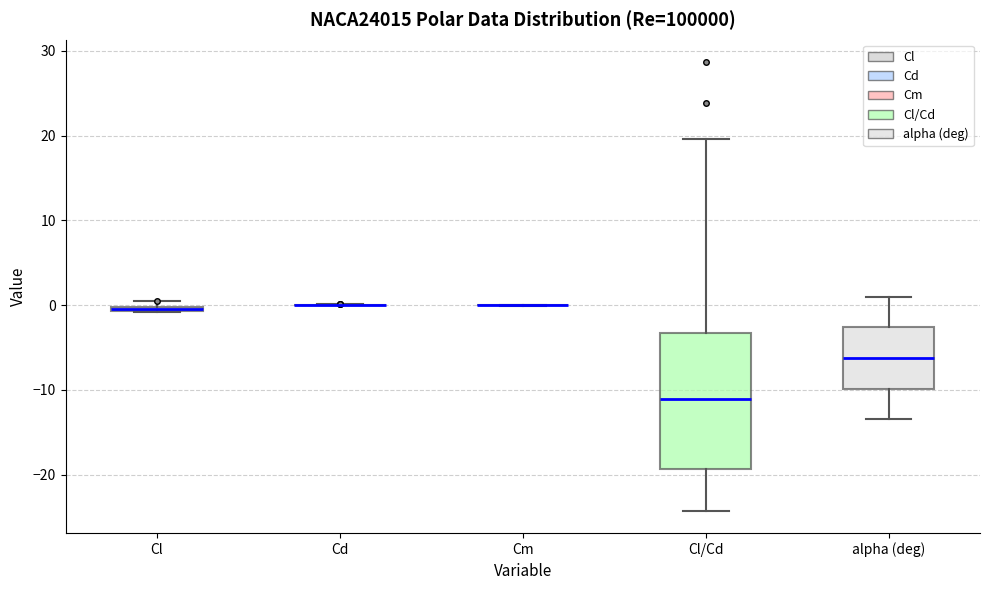

Where is the lower edge of the box for alpha (deg) on the y-axis? The values are not printed on the chart, so give them approximately, as read against the axis.

-10